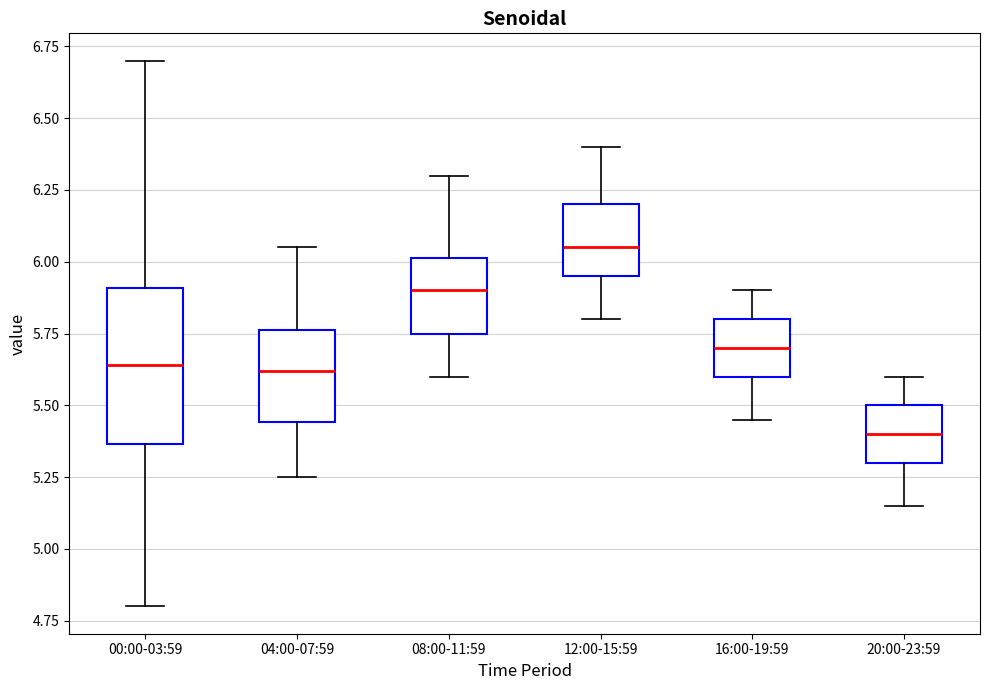

Reading left to right, transcribe this box plot: for each box, give where its median line is, the range the box spans, and where its two whiskers end, as read against the y-axis. The values are not printed on the chart, so give them approximately, as read against the axis.

00:00-03:59: median 5.65, box 5.35 to 5.90, whiskers 4.80 to 6.70
04:00-07:59: median 5.60, box 5.45 to 5.75, whiskers 5.25 to 6.05
08:00-11:59: median 5.90, box 5.75 to 6.00, whiskers 5.60 to 6.30
12:00-15:59: median 6.05, box 5.95 to 6.20, whiskers 5.80 to 6.40
16:00-19:59: median 5.70, box 5.60 to 5.80, whiskers 5.45 to 5.90
20:00-23:59: median 5.40, box 5.30 to 5.50, whiskers 5.15 to 5.60